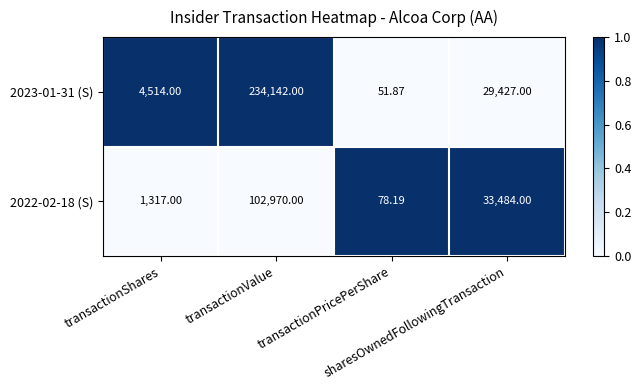

How many data points does each series have?

4